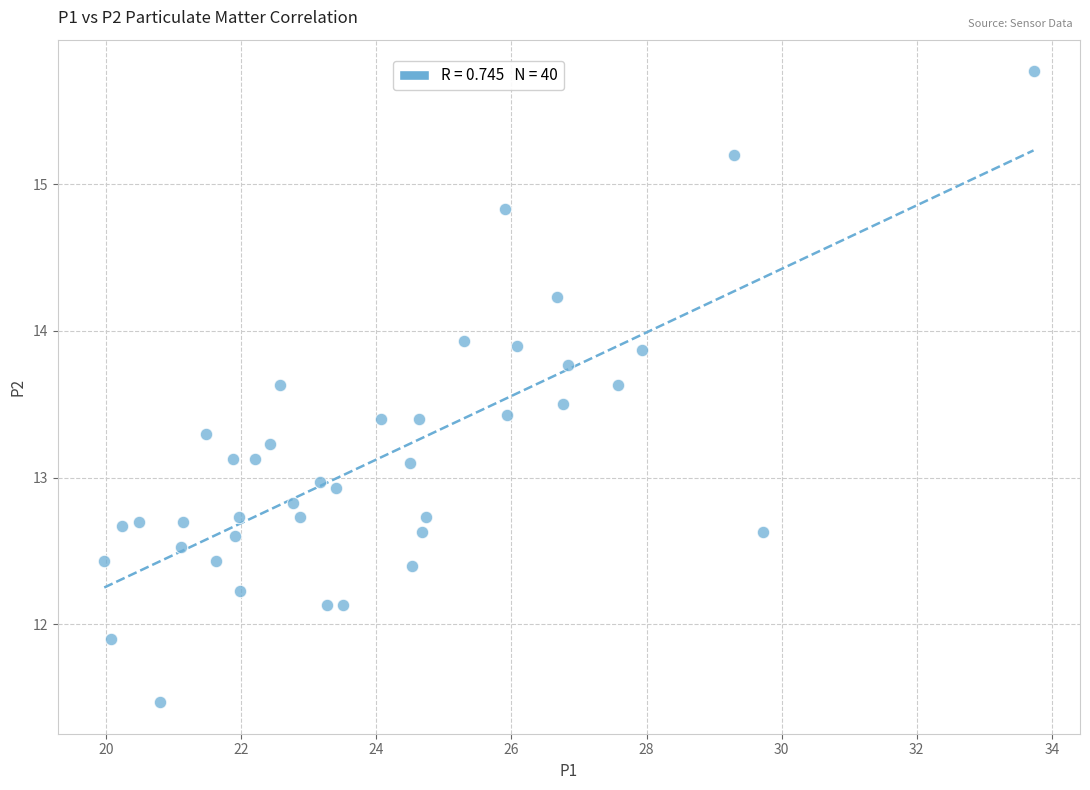

What is the range of Y values (max minus min)?

4.3